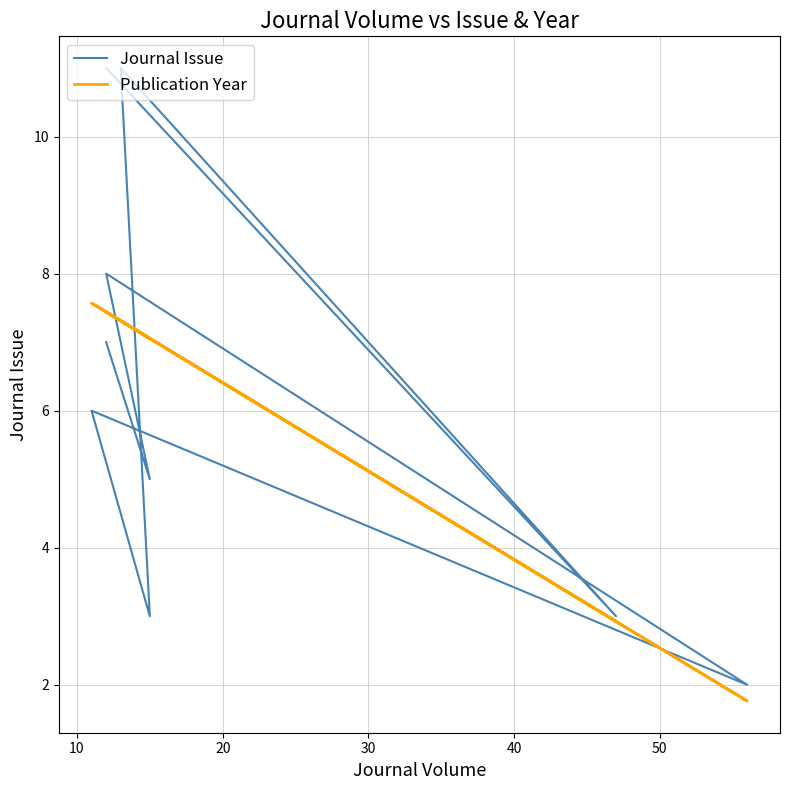

Rank the series by their maximum value, from lowest to highest.

Publication Year, Journal Issue